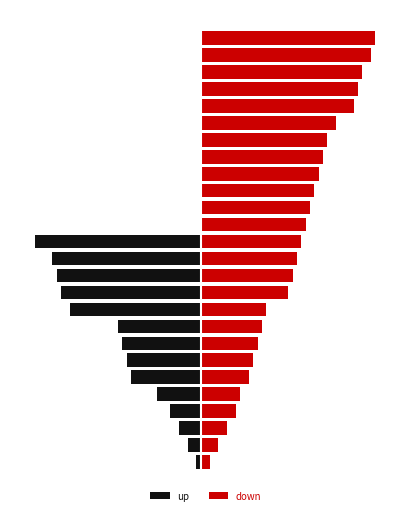

Are the bars grouped side by side (vs. stacked)?

Yes